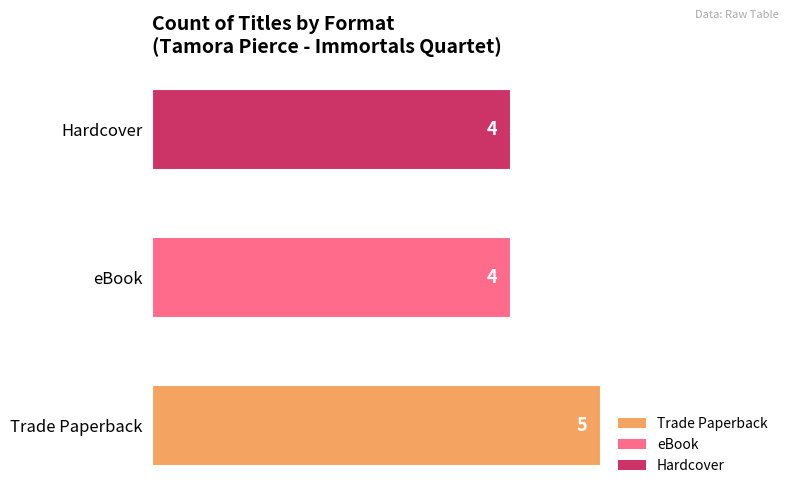

How many values are between 4 and 5?

3